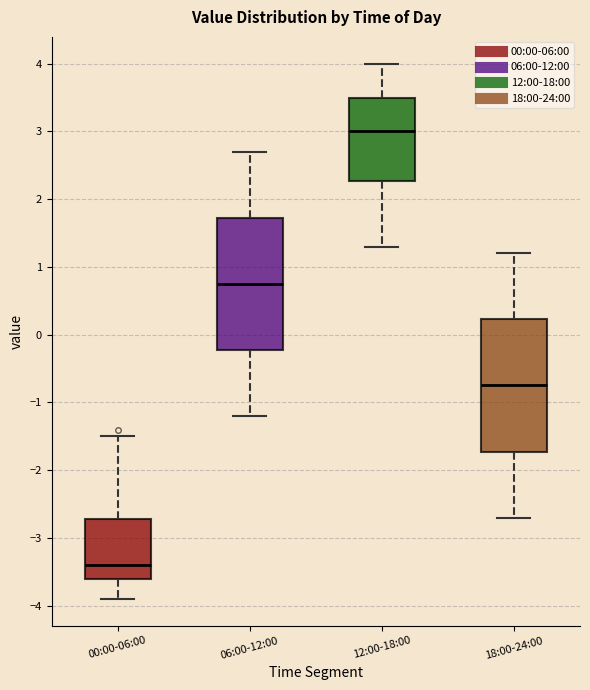

Where does the upper whisker of the box for 06:00-12:00 end on the y-axis? The values are not printed on the chart, so give them approximately, as read against the axis.

2.7